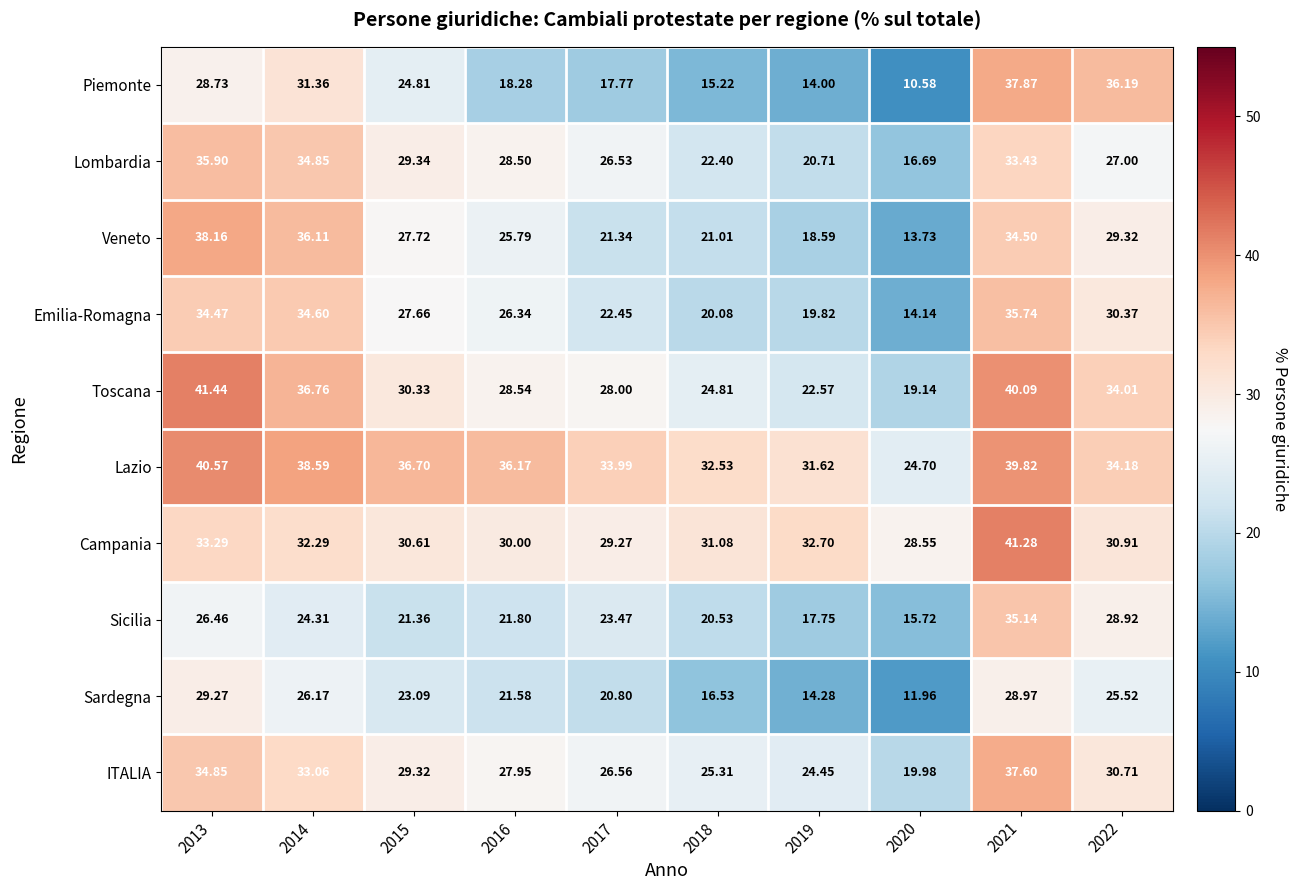

At 2013, list the series in order from smallest to largest.

Sicilia, Piemonte, Sardegna, Campania, Emilia-Romagna, ITALIA, Lombardia, Veneto, Lazio, Toscana